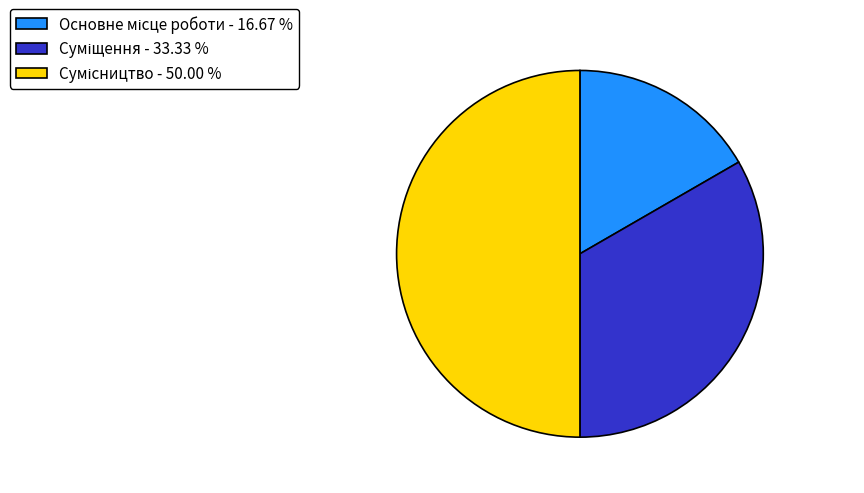

What is the change in value from Основне місце роботи to Суміщення?

+1